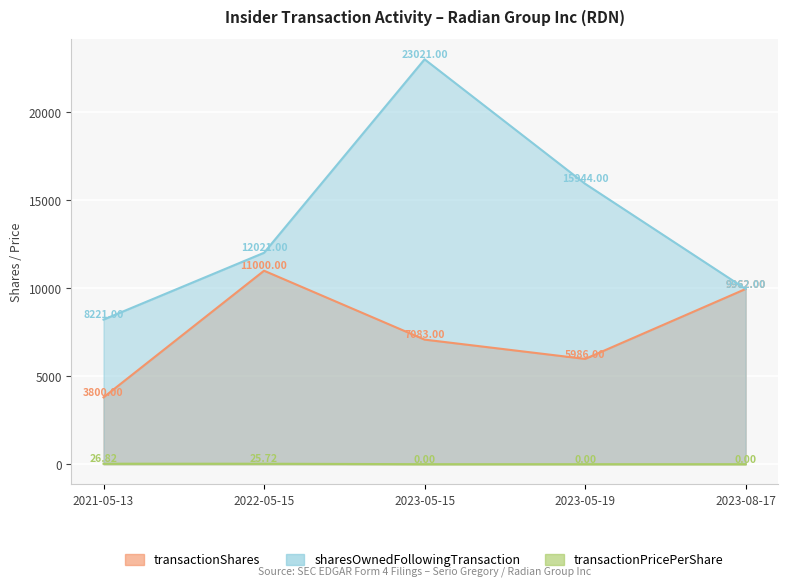

Between 2021-05-13 and 2023-08-17, which is larger?

2023-08-17